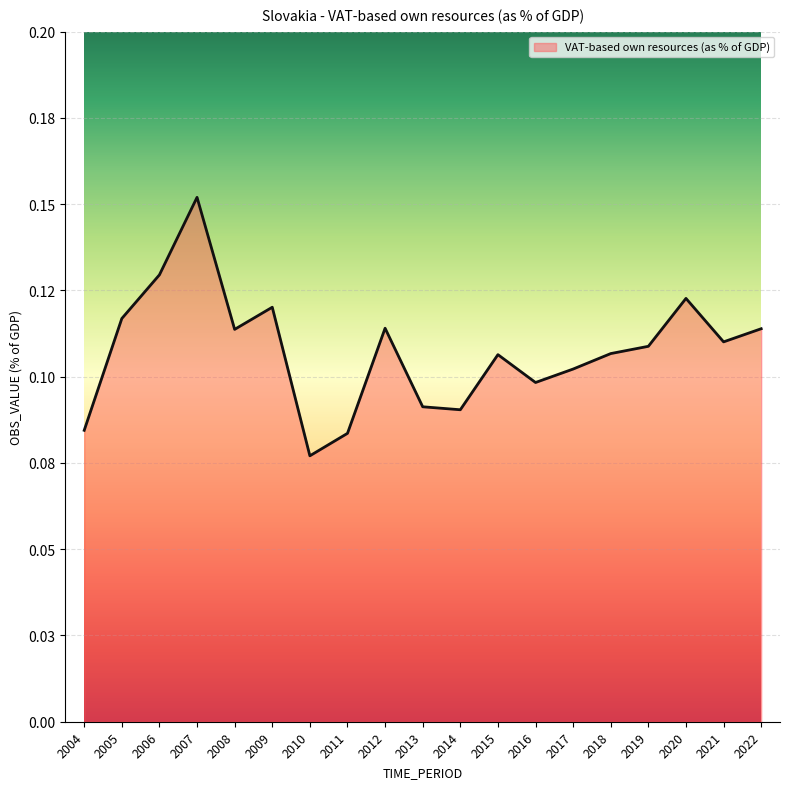

The chart shows a value of 0.2 at 2020. True or false?

False